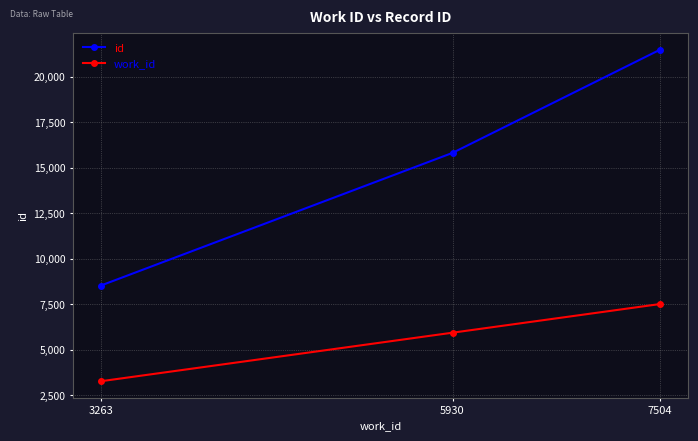

What is the greatest value displayed?

21479